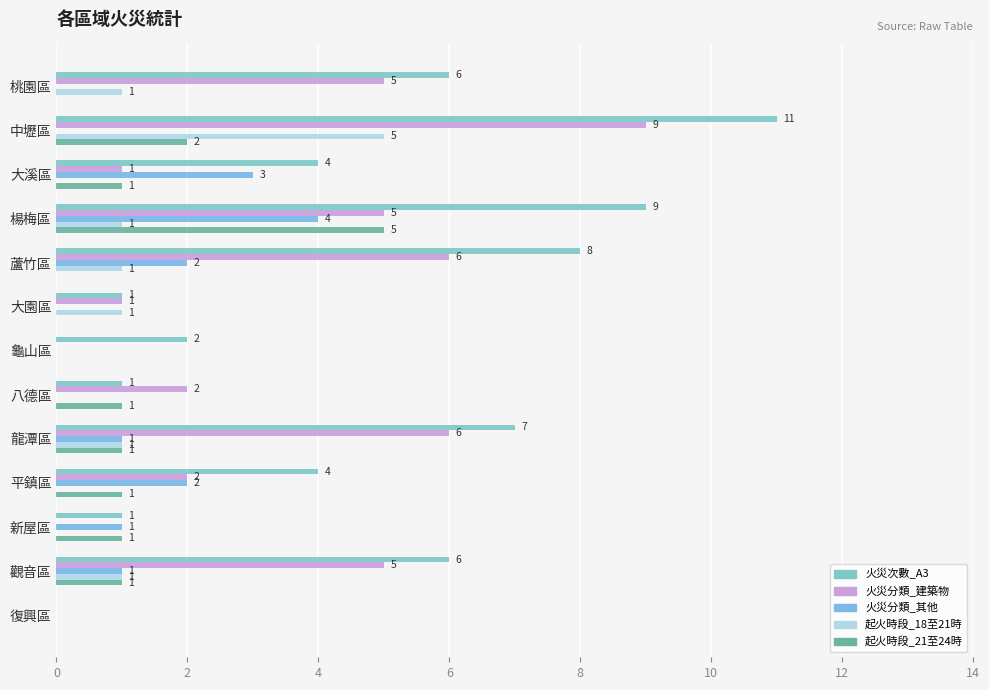

How many distinct data groups are displayed?

5